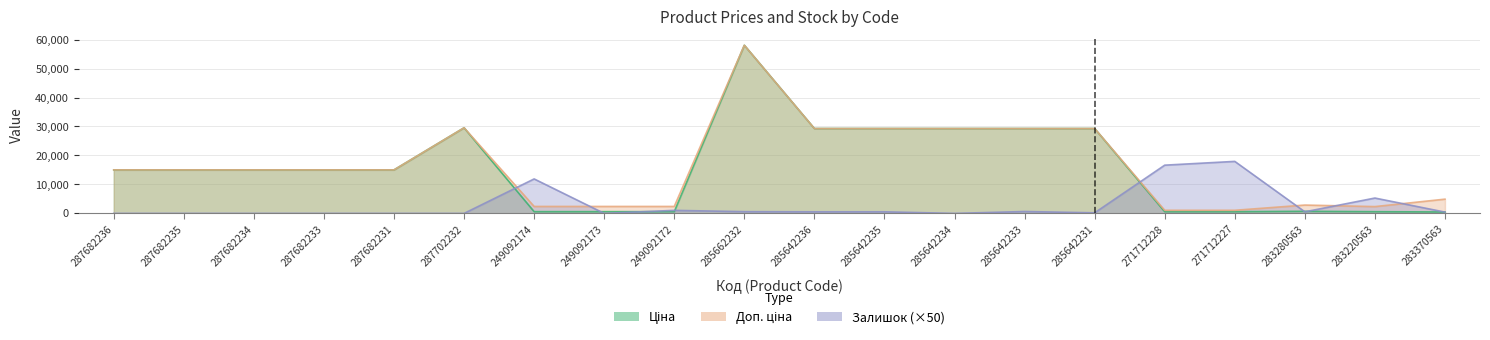

True or false: Ціна has more than 0 points higher than both neighbors.

True